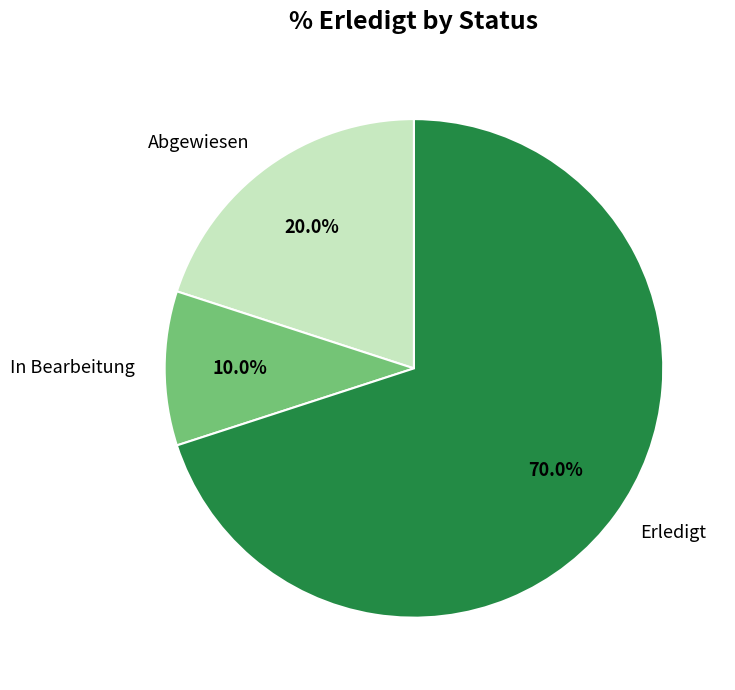

Which has a higher value, Erledigt or Abgewiesen?

Erledigt